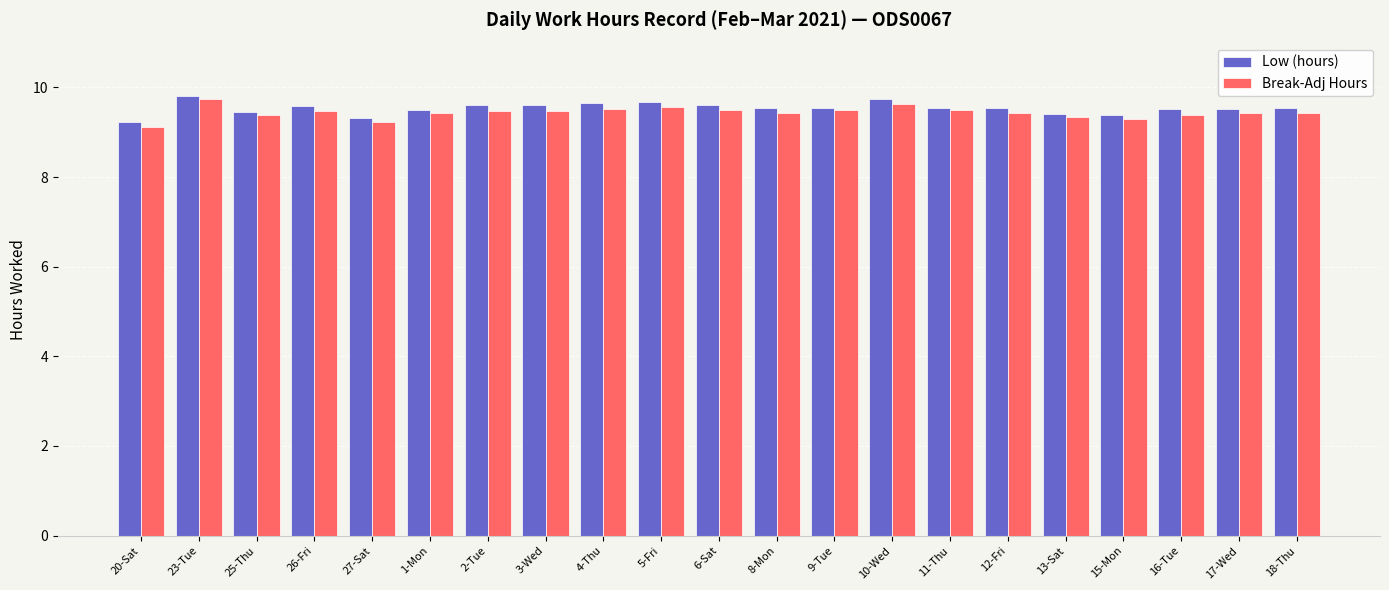

True or false: Break-Adj Hours has a value of 6.0 at 20-Sat.

False